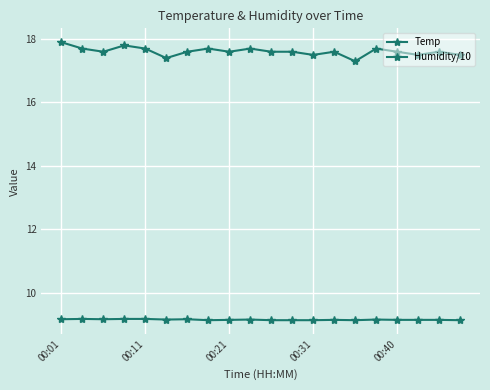

What is the label of the 20th point from the right?

00:01